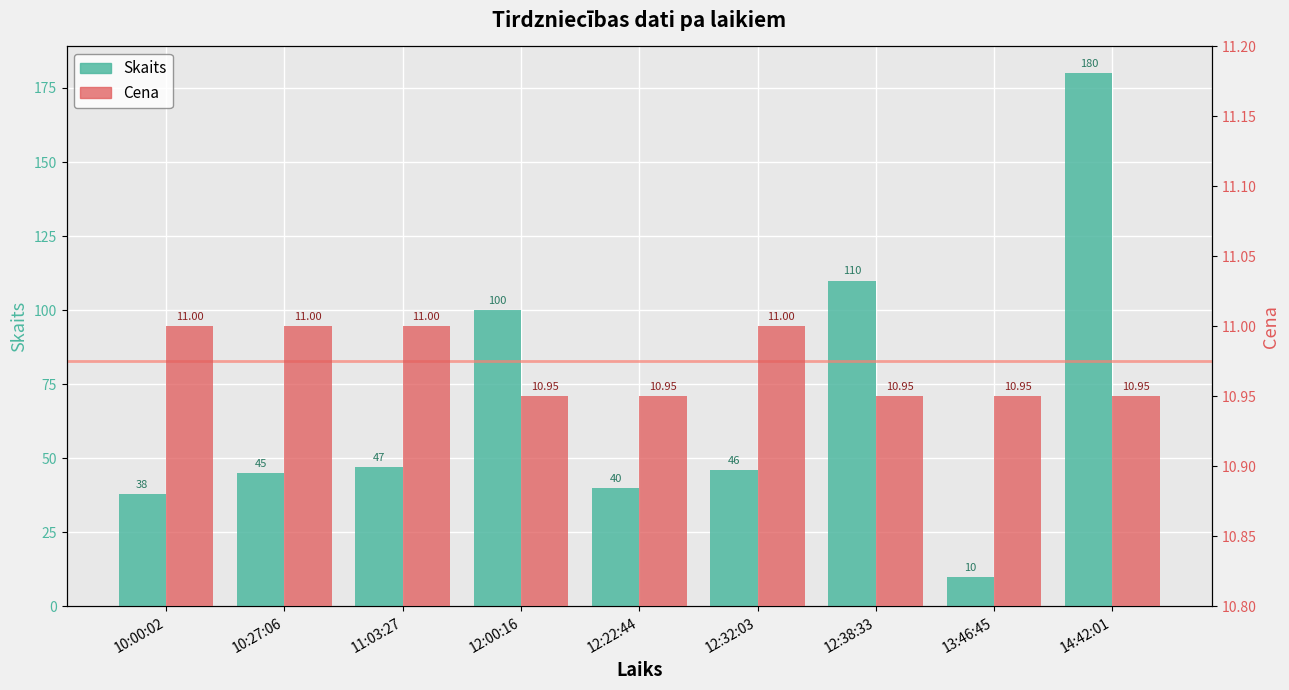

What is the minimum value shown in the chart?

10.0